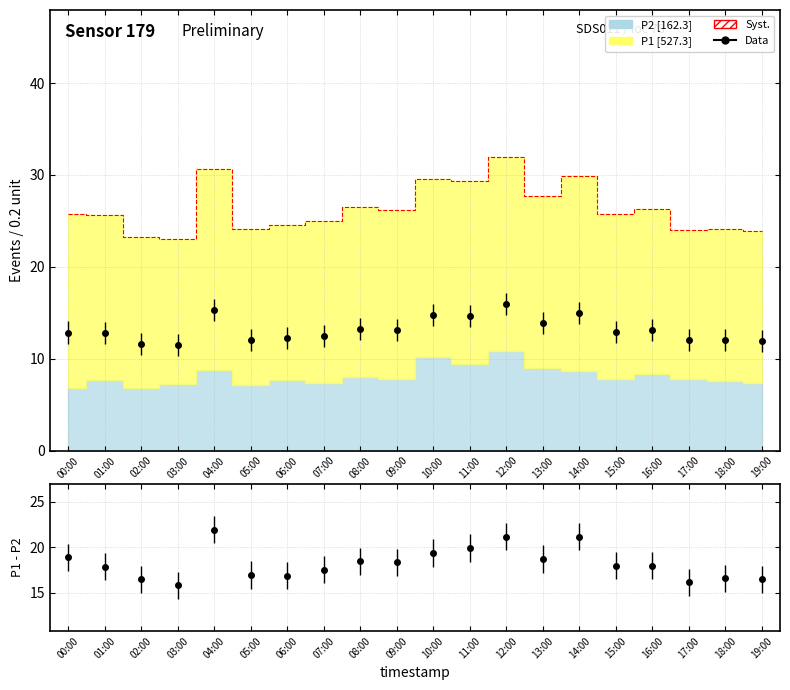

How many lines are shown in the chart?

1